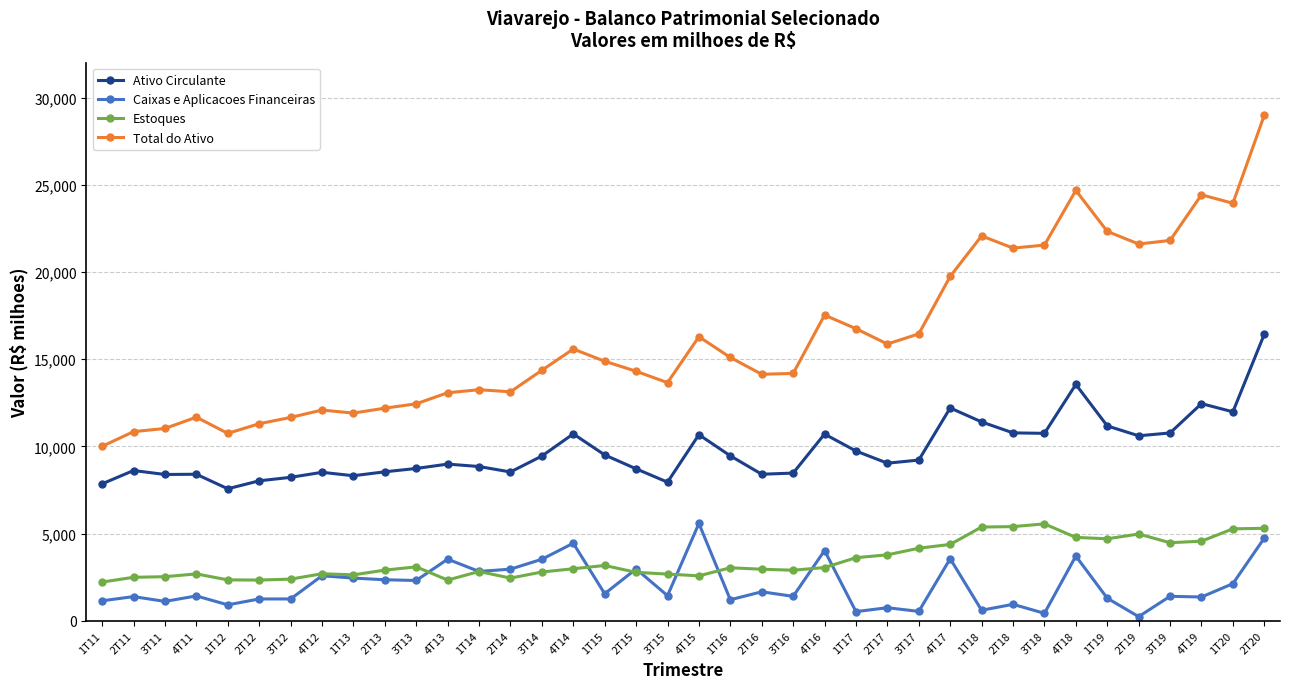

Which series has the largest total across all categories?

Total do Ativo